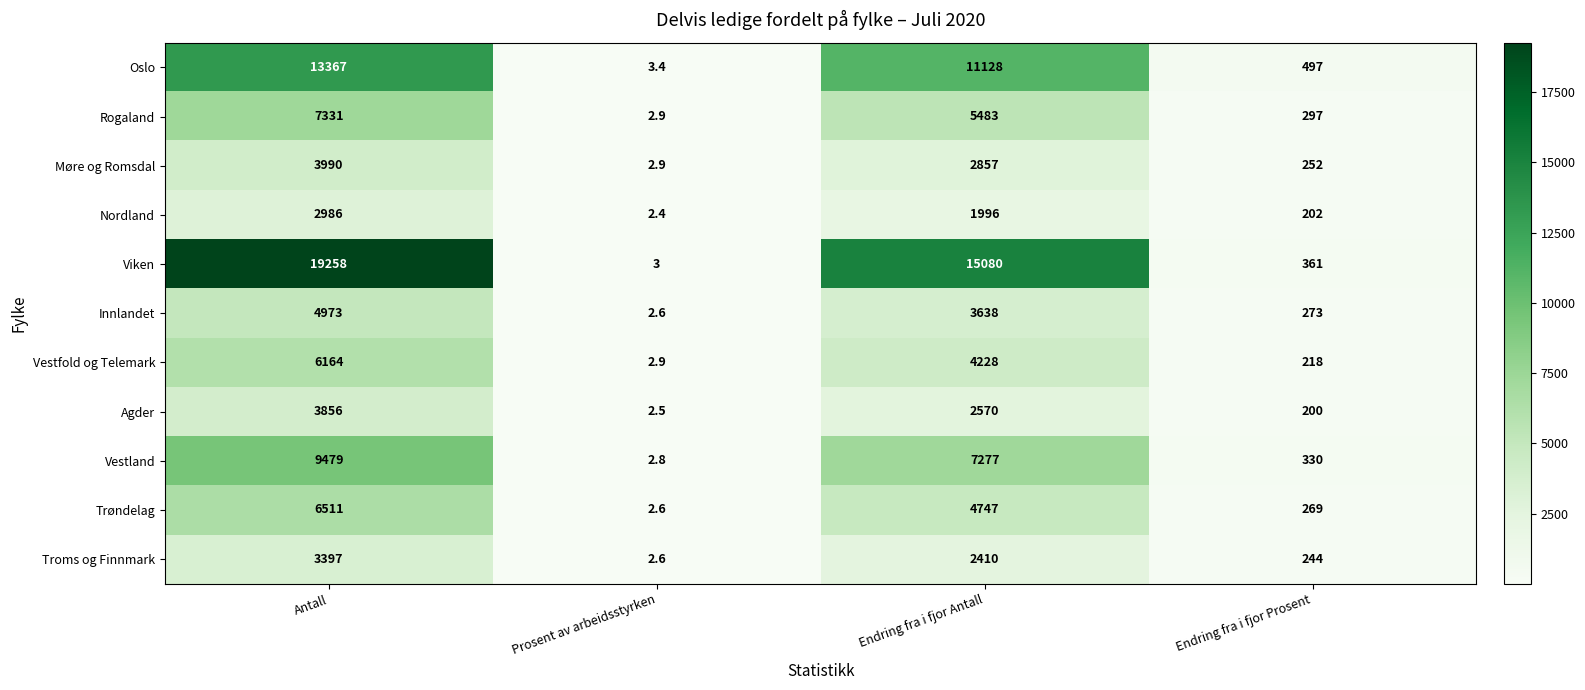

Which series changed the most between Antall and Prosent av arbeidsstyrken?

Viken